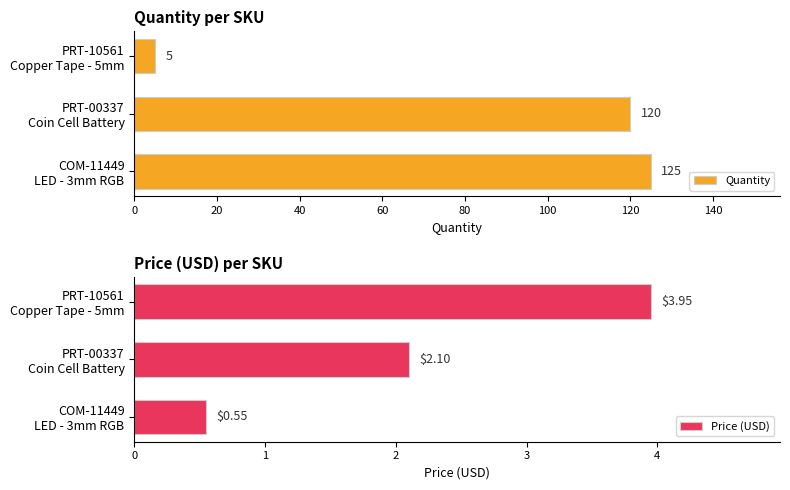

What is the maximum value for Quantity?

125